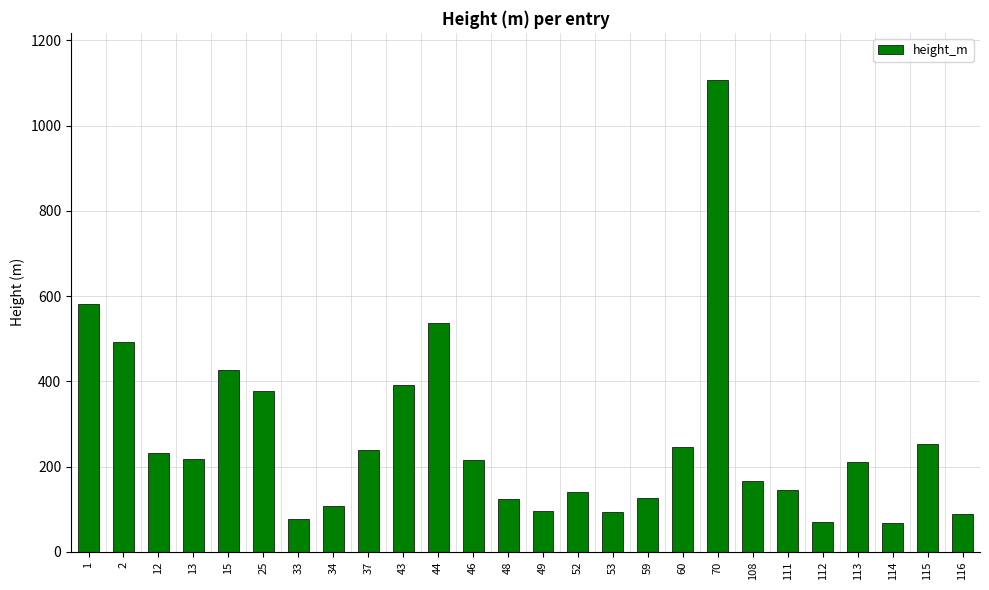

What is the value of the 8th bar from the left?

108.0